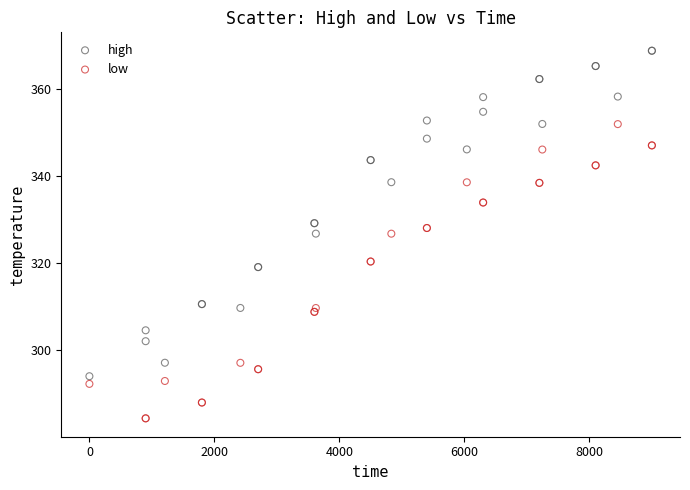

Which series has the largest Y range (max minus min)?

high